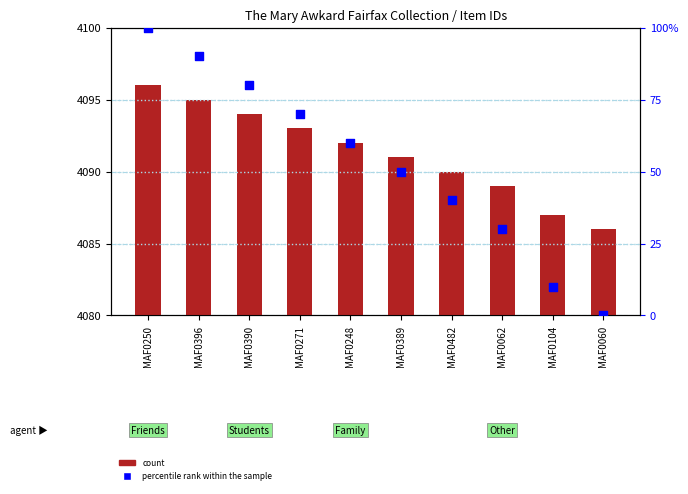

At which category is the sum across all series the highest?

MAF0250